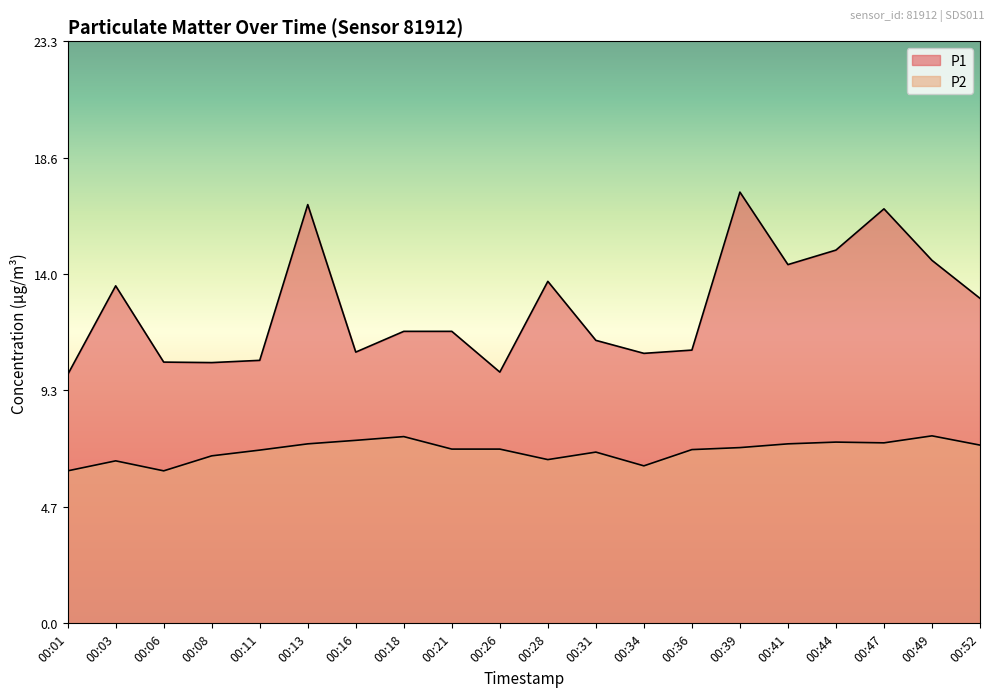

Reading left to right, what are all the values shown in this chart?

P1: 00:01=9.9	00:03=13.5	00:06=10.4	00:08=10.4	00:11=10.5	00:13=16.8	00:16=10.8	00:18=11.7	00:21=11.7	00:26=10.1	00:28=13.7	00:31=11.3	00:34=10.8	00:36=10.9	00:39=17.2	00:41=14.3	00:44=14.9	00:47=16.6	00:49=14.5	00:52=13.0
P2: 00:01=6.1	00:03=6.5	00:06=6.1	00:08=6.7	00:11=6.9	00:13=7.2	00:16=7.3	00:18=7.5	00:21=7.0	00:26=7.0	00:28=6.5	00:31=6.8	00:34=6.3	00:36=7.0	00:39=7.0	00:41=7.2	00:44=7.2	00:47=7.2	00:49=7.5	00:52=7.1